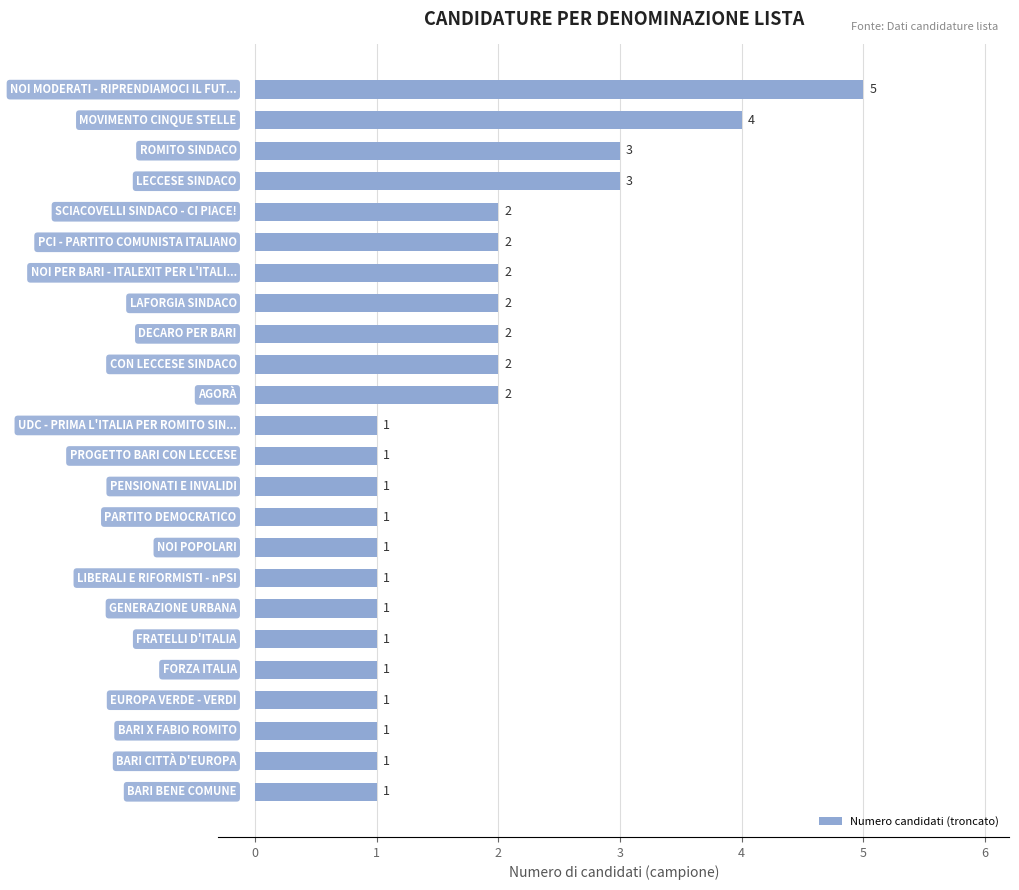

Count the values in the range 1 to 2.

20